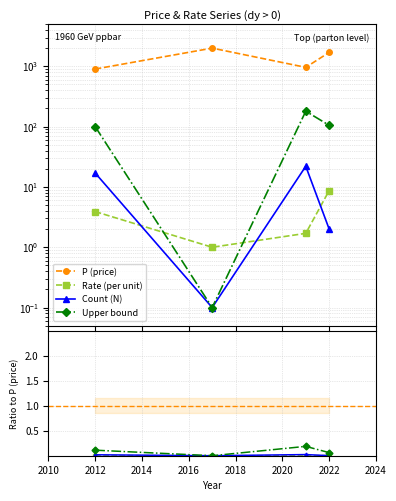

Rank the series by their maximum value, from lowest to highest.

Rate (per unit), Count (N), Upper bound, P (price)